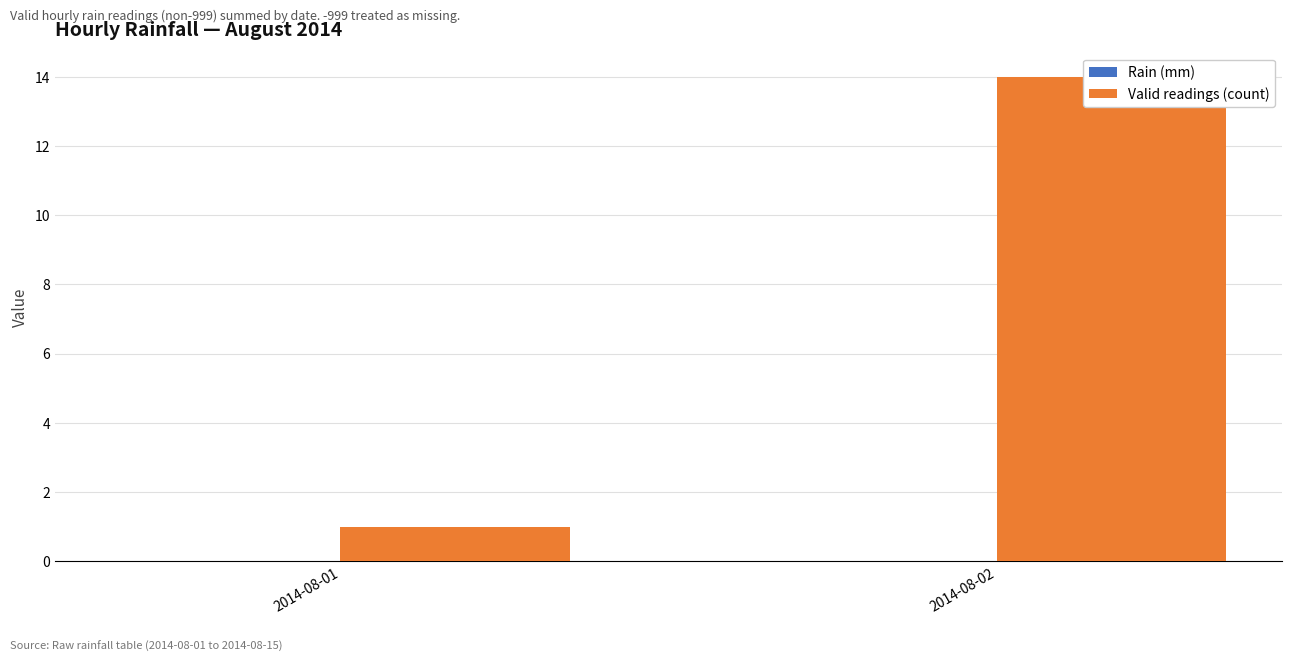

Reading left to right, what are all the values shown in this chart?

Rain (mm): 2014-08-01=0	2014-08-02=0
Valid readings (count): 2014-08-01=1	2014-08-02=14